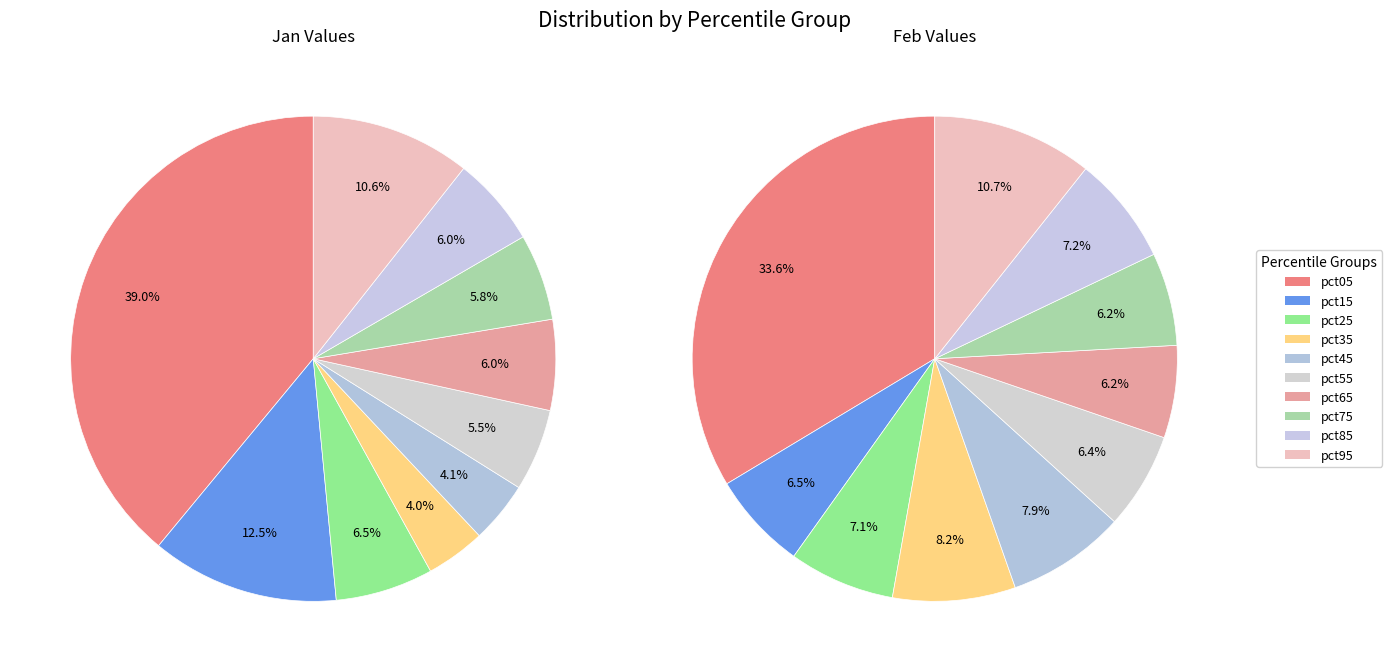

Does any single category account for the majority?

No